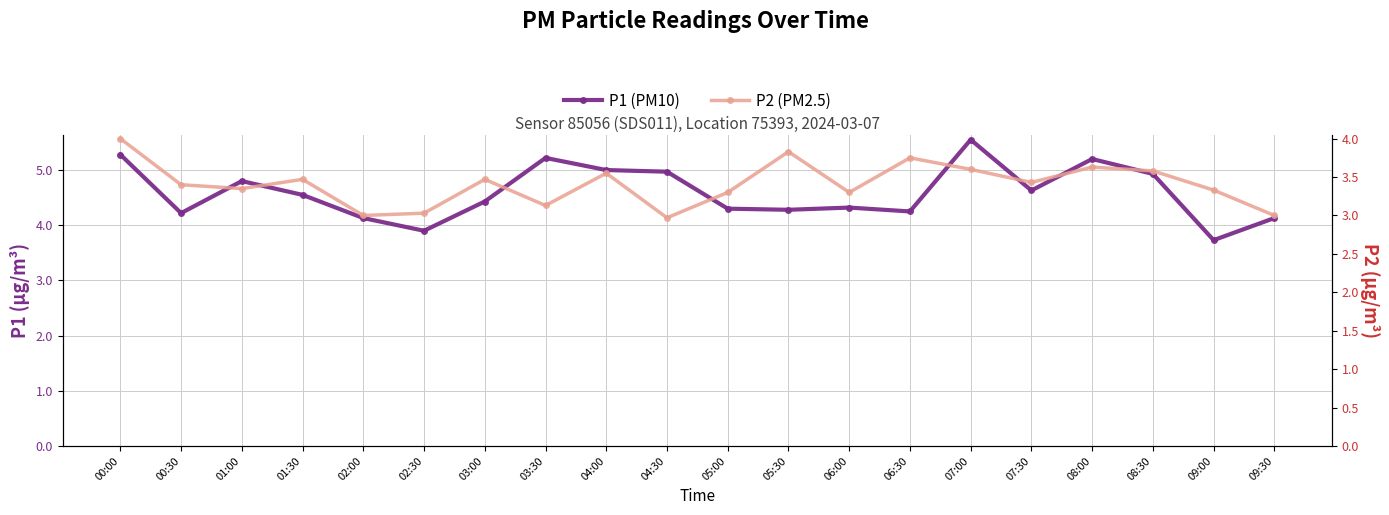

What is the smallest value displayed?

3.0